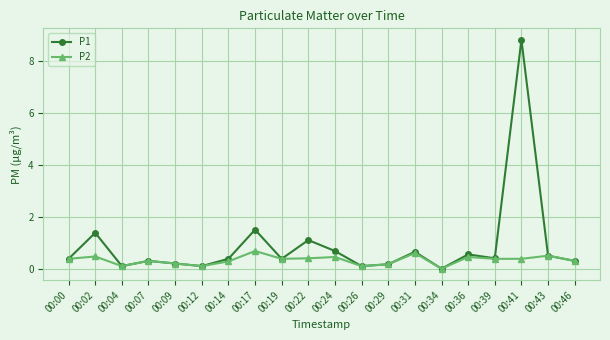

Which series has the largest total across all categories?

P1